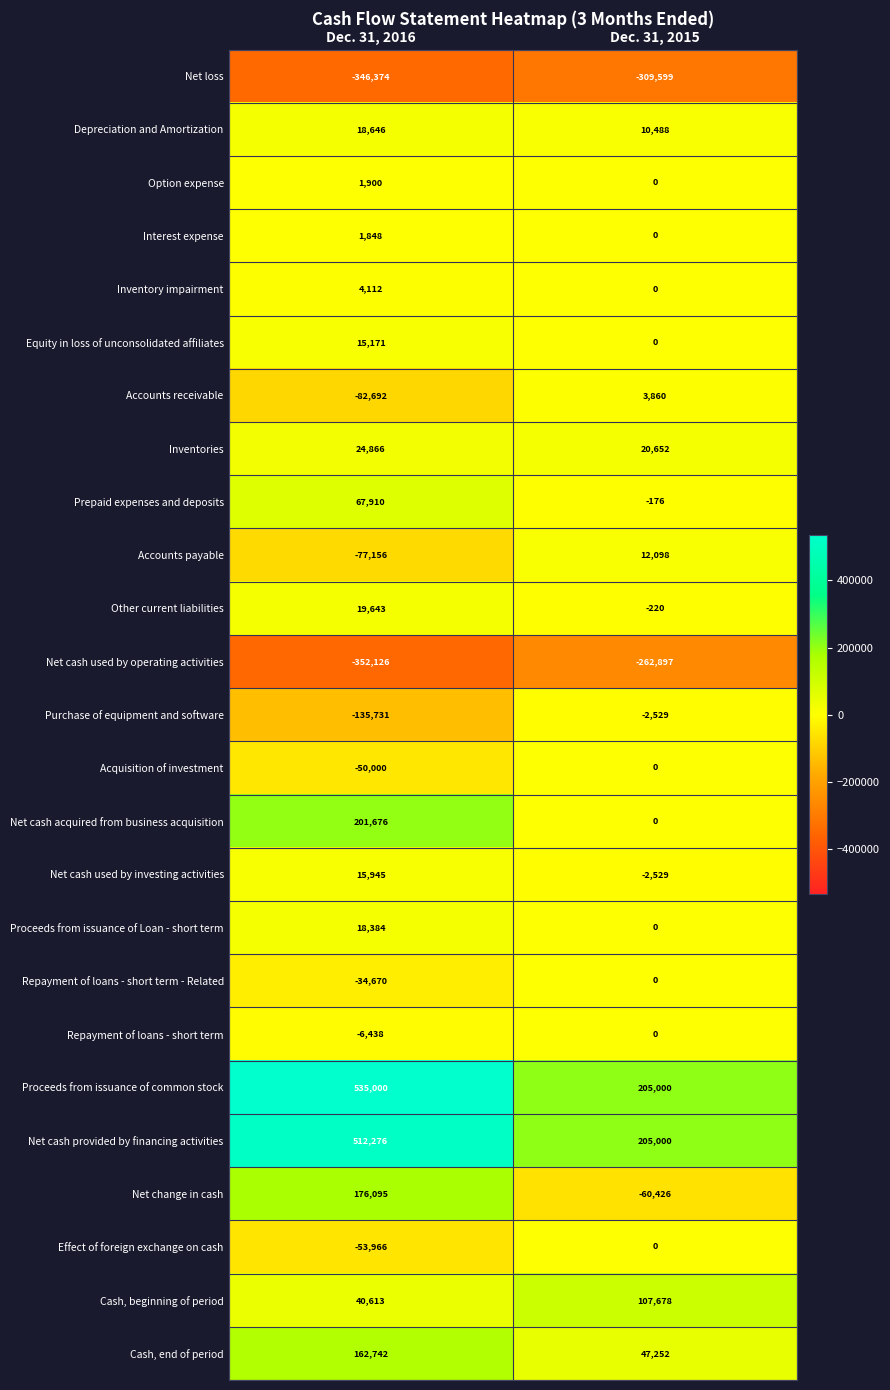

What is the sum of the Repayment of loans - short term - Related values at Dec. 31, 2015 and Dec. 31, 2016?

-34670